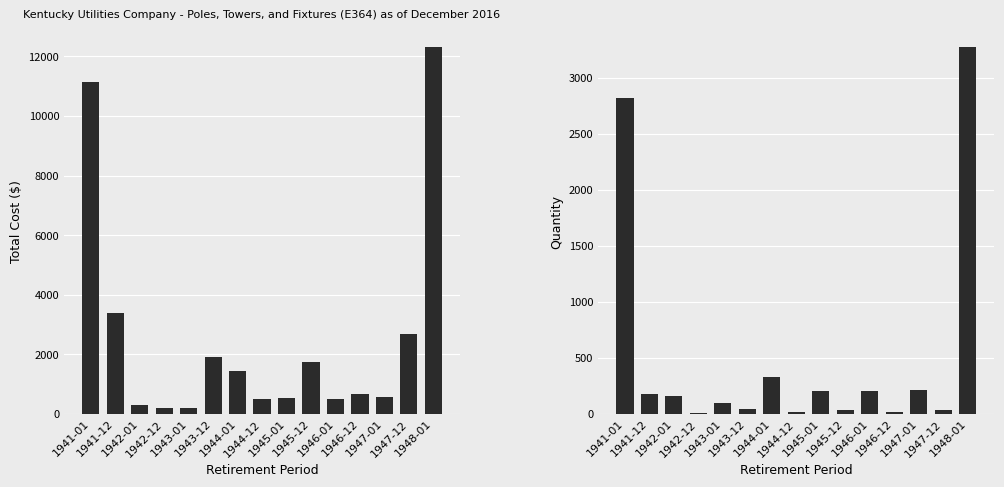

List the series in order of their overall mean, highest first.

Total Cost, Quantity